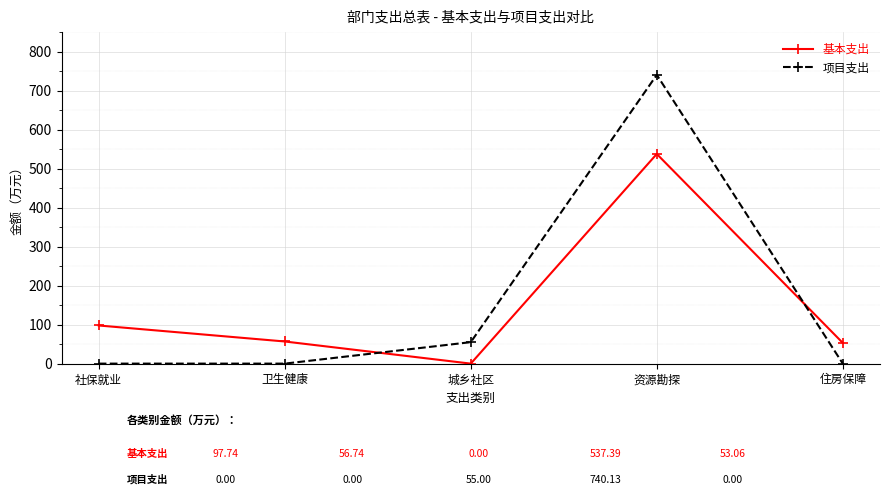

Reading left to right, list all the values displayed in this chart.

基本支出: 社保就业=97.7	卫生健康=56.7	城乡社区=0.0	资源勘探=537.4	住房保障=53.1
项目支出: 社保就业=0.0	卫生健康=0.0	城乡社区=55.0	资源勘探=740.1	住房保障=0.0